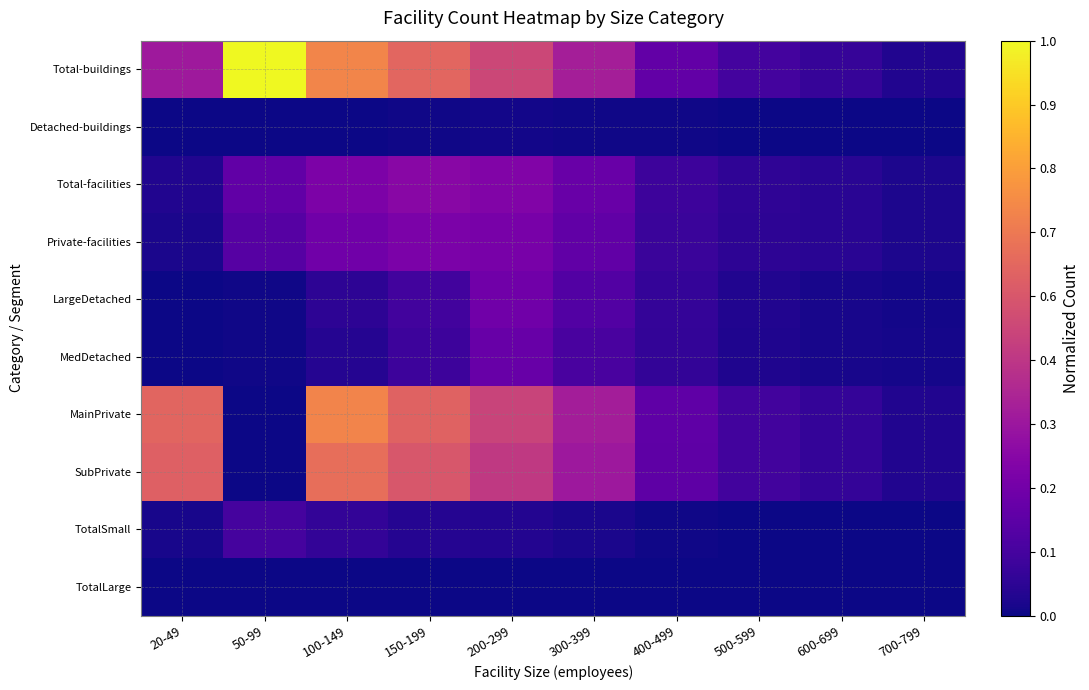

How many categories are shown in the chart?

10